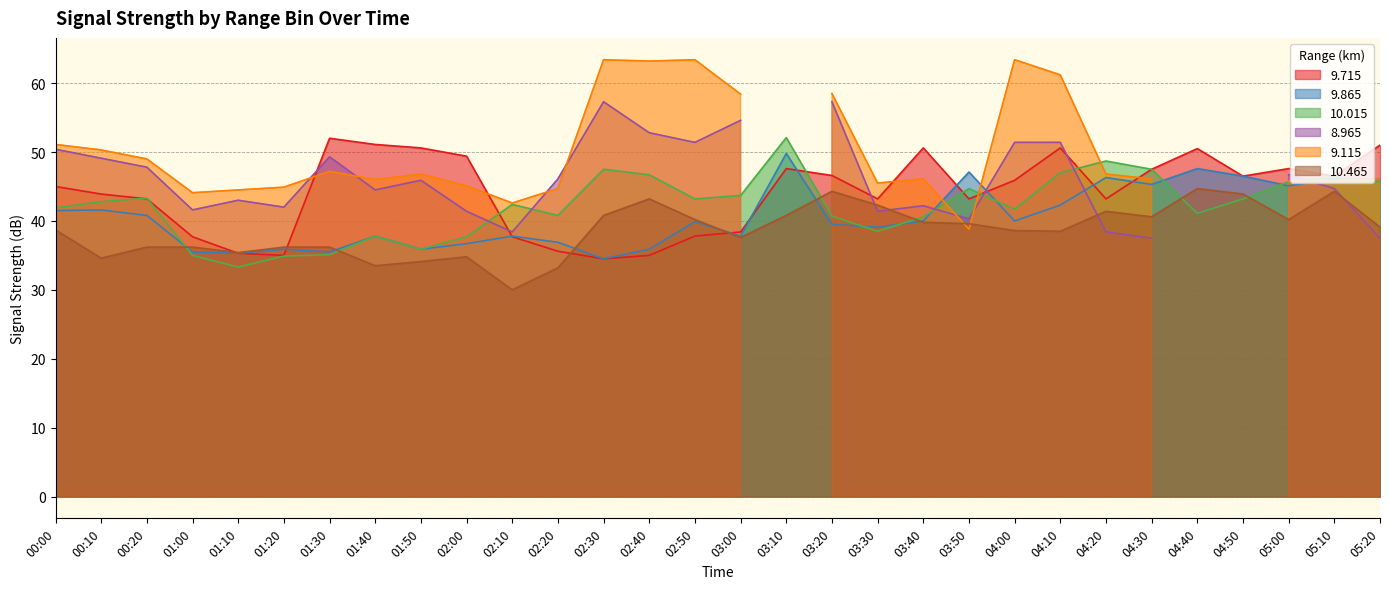

What is the sum of all 10.015 values?

1265.6